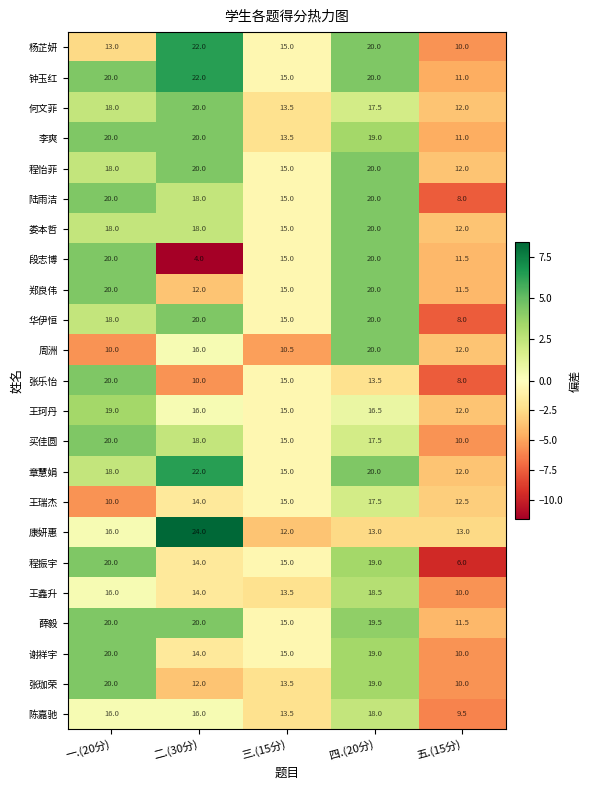

List the labels in order of 周洲 value, largest first.

四.(20分), 二.(30分), 五.(15分), 三.(15分), 一.(20分)